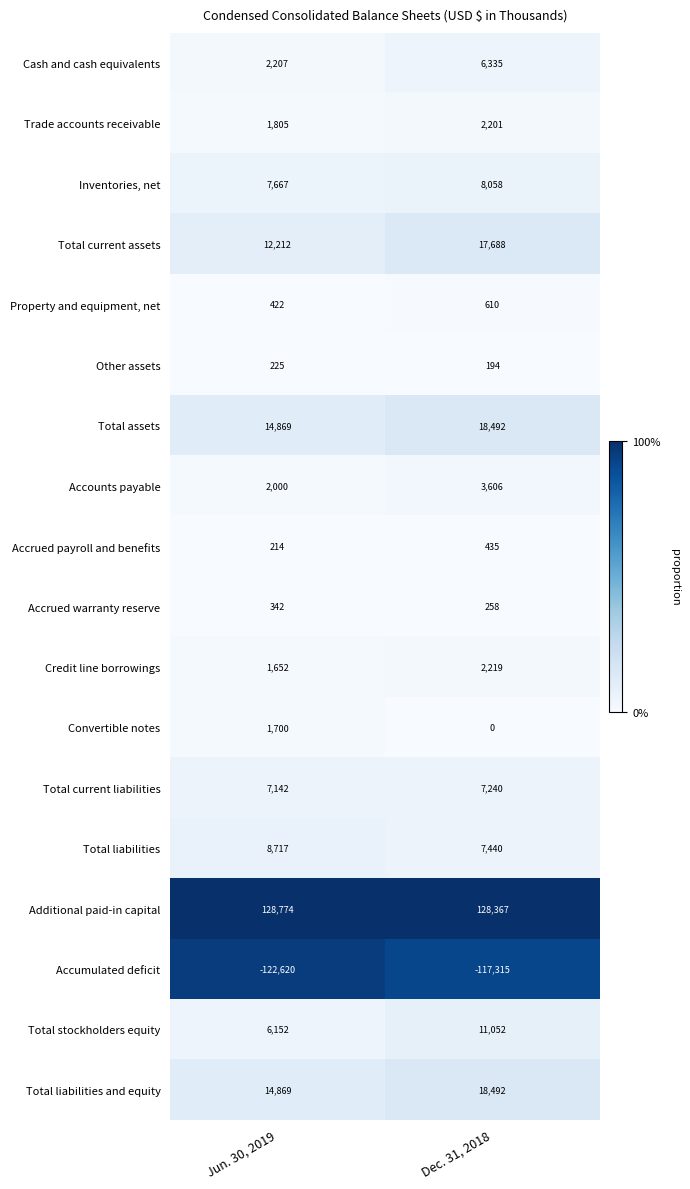

True or false: Total assets has a value of 18492 at Dec. 31, 2018.

True